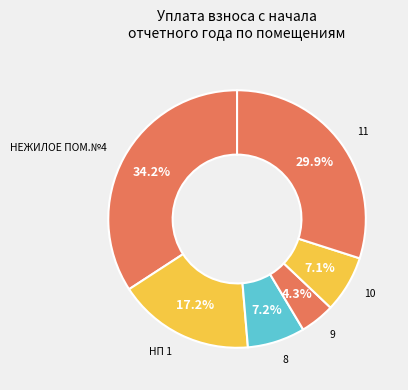

To the nearest percent, what percentage of the pie is 9?

4%